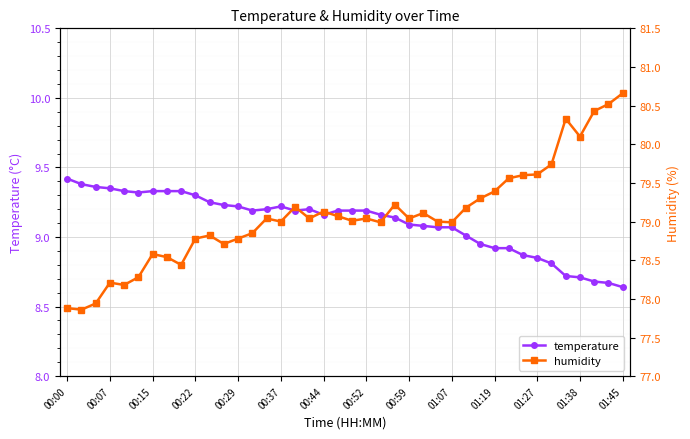

How many lines are shown in the chart?

2